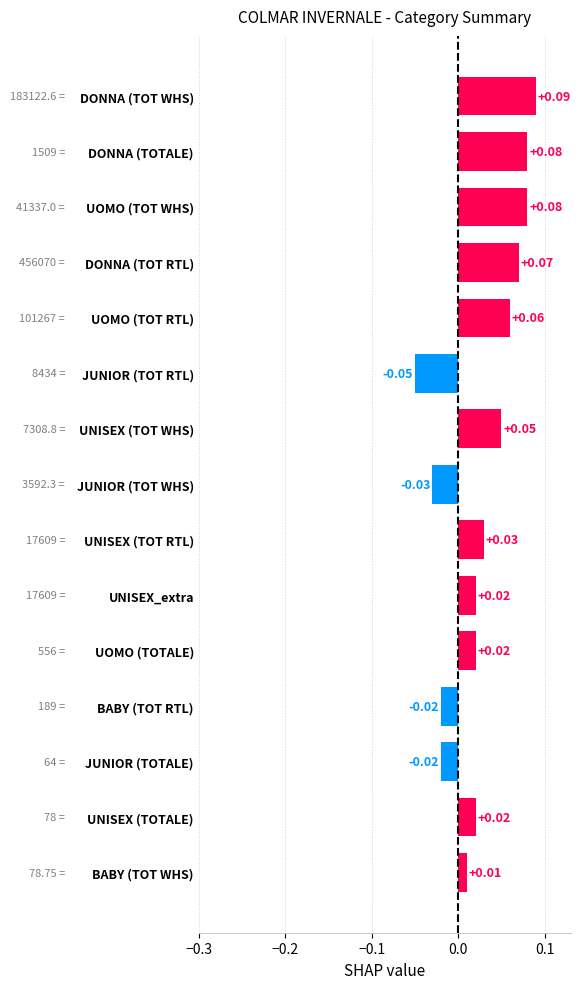

What is the sum of all values?

0.4